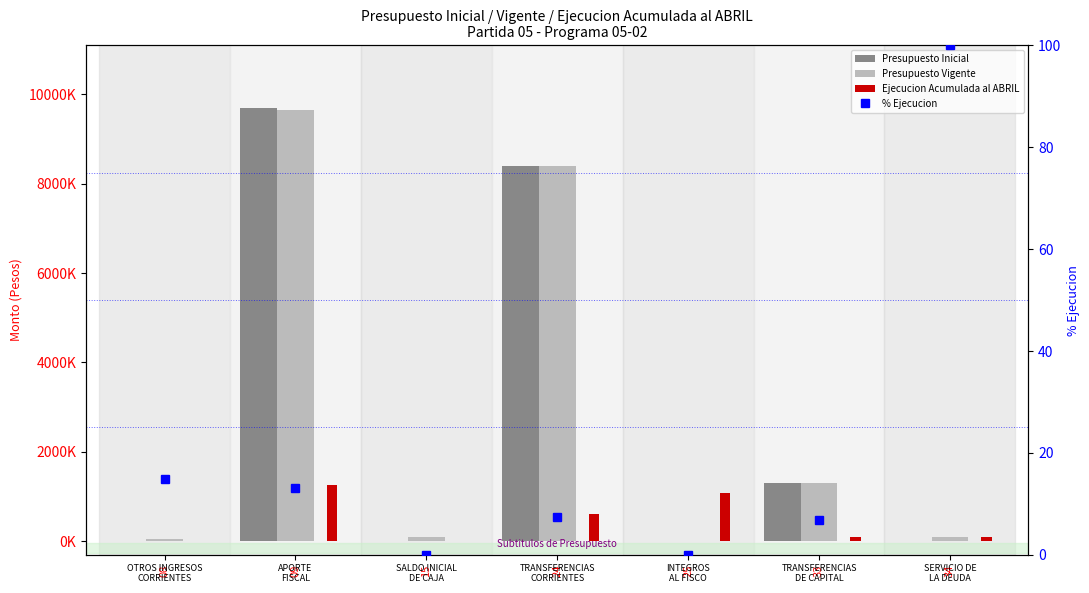

Rank the series by their maximum value, from highest to lowest.

Presupuesto Inicial, Presupuesto Vigente, Ejecucion Acumulada al ABRIL, % Ejecucion